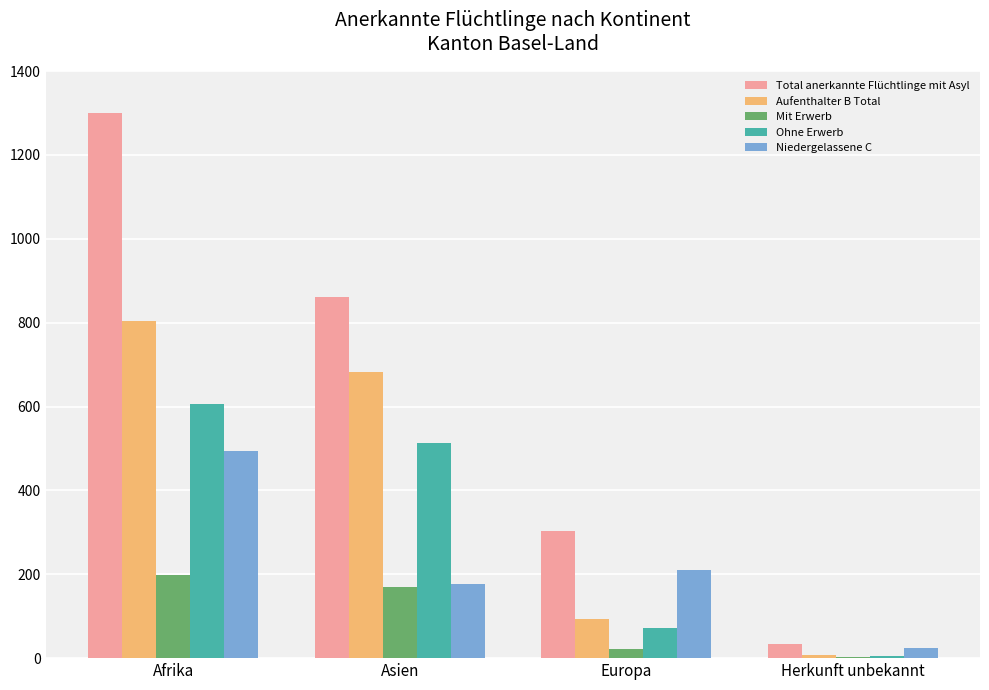

Reading right to left, extract all data points from this chart.

Total anerkannte Flüchtlinge mit Asyl: Herkunft unbekannt=33	Europa=303	Asien=860	Afrika=1299
Aufenthalter B Total: Herkunft unbekannt=8	Europa=93	Asien=683	Afrika=805
Mit Erwerb: Herkunft unbekannt=2	Europa=21	Asien=170	Afrika=198
Ohne Erwerb: Herkunft unbekannt=6	Europa=72	Asien=513	Afrika=607
Niedergelassene C: Herkunft unbekannt=25	Europa=210	Asien=177	Afrika=494